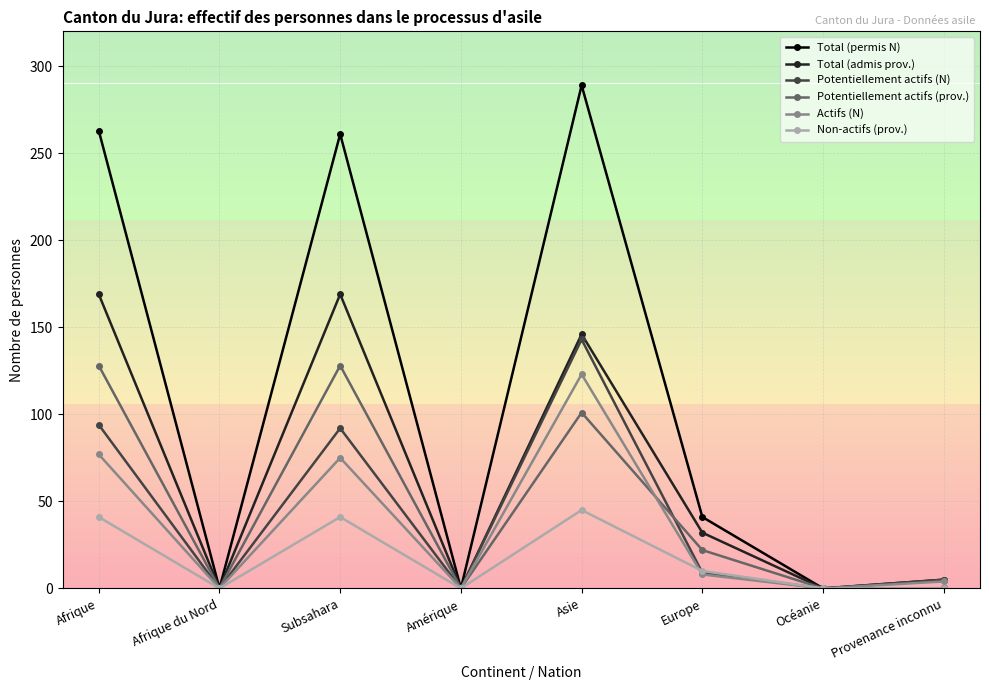

Which series has the largest range (max minus min)?

Total (permis N)